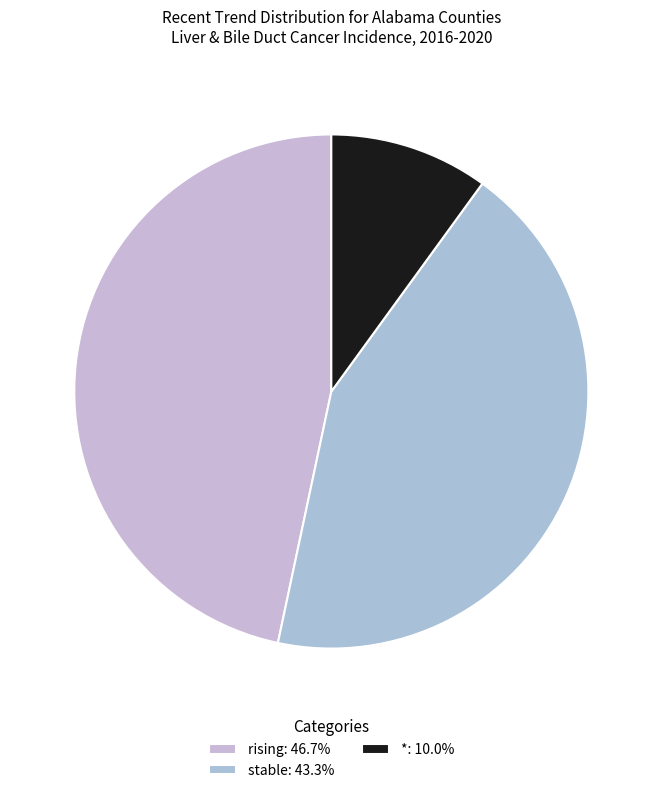

How many segments does this pie chart have?

3